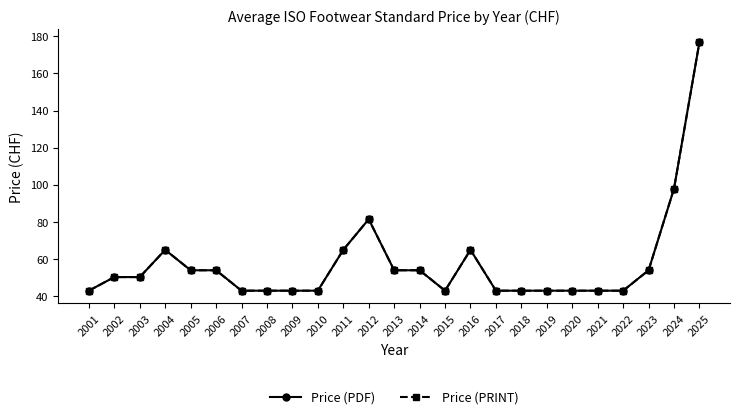

Is it true that Price (PRINT) equals 111.6 at 2012?

False